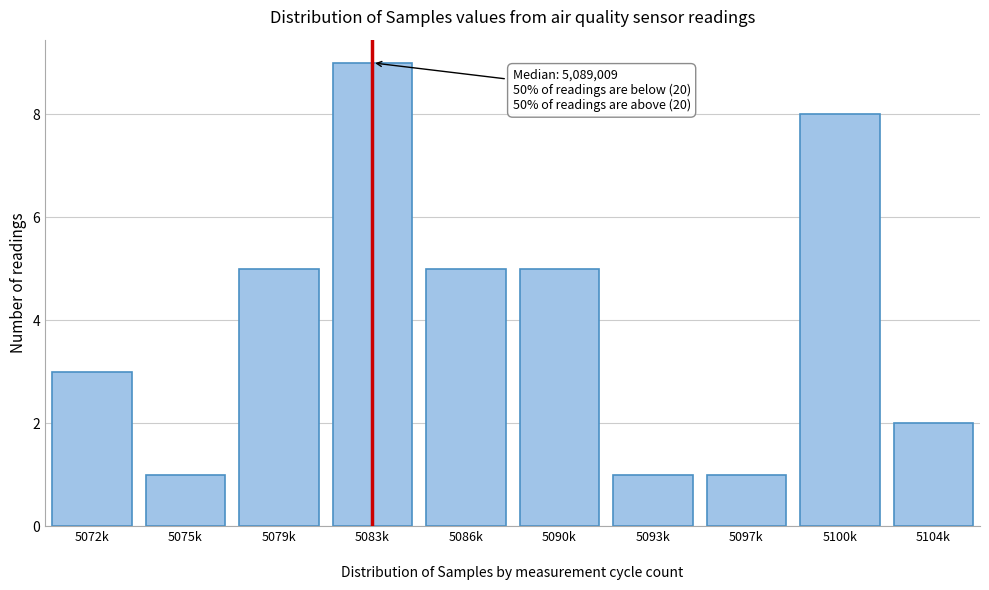

Reading left to right, transcribe all the data shown in this chart.

3	1	5	9	5	5	1	1	8	2